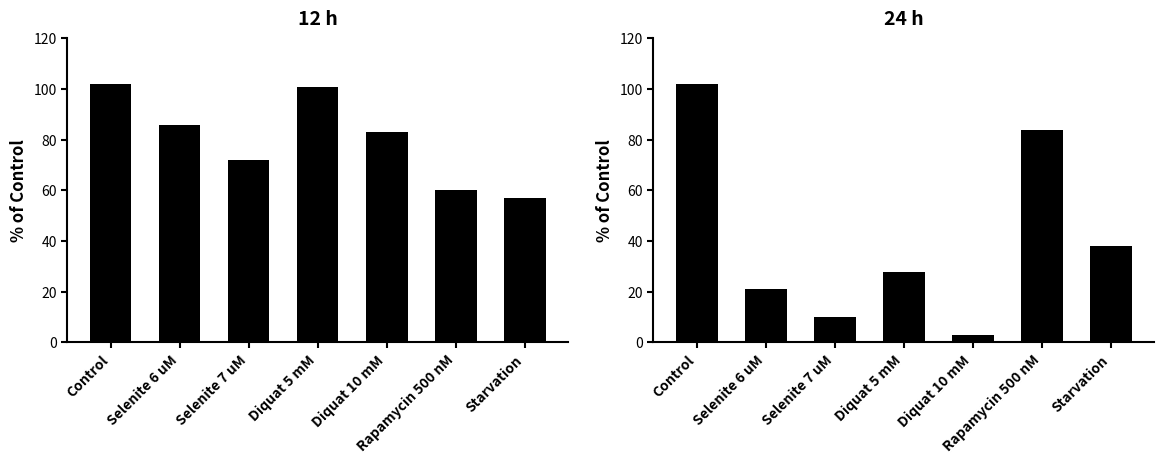

What is the difference between the second highest and minimum values in the 12 h series?

44